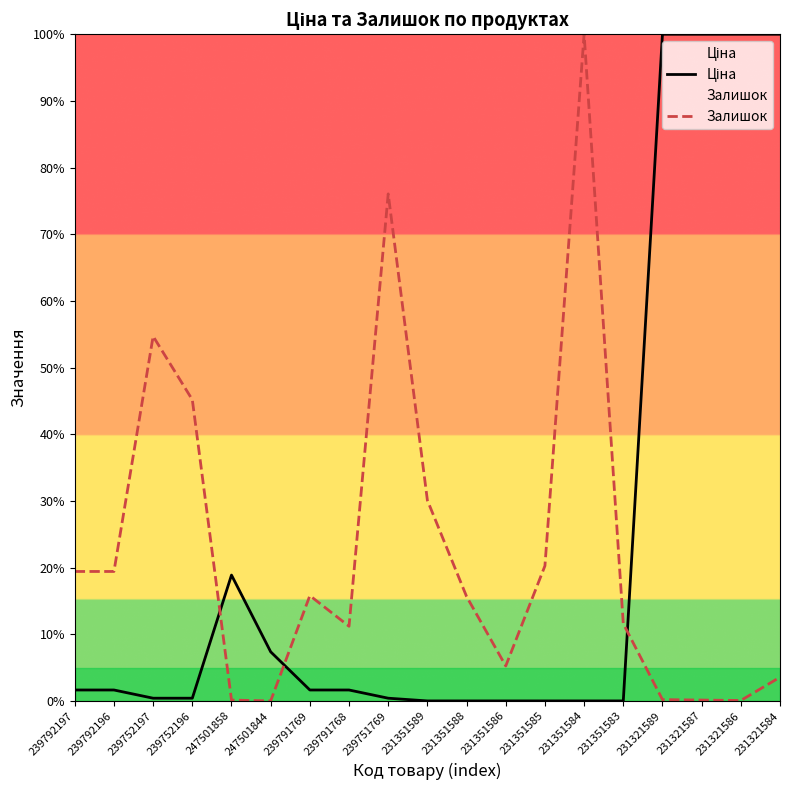

At which category does Ціна reach its first local peak?

247501858